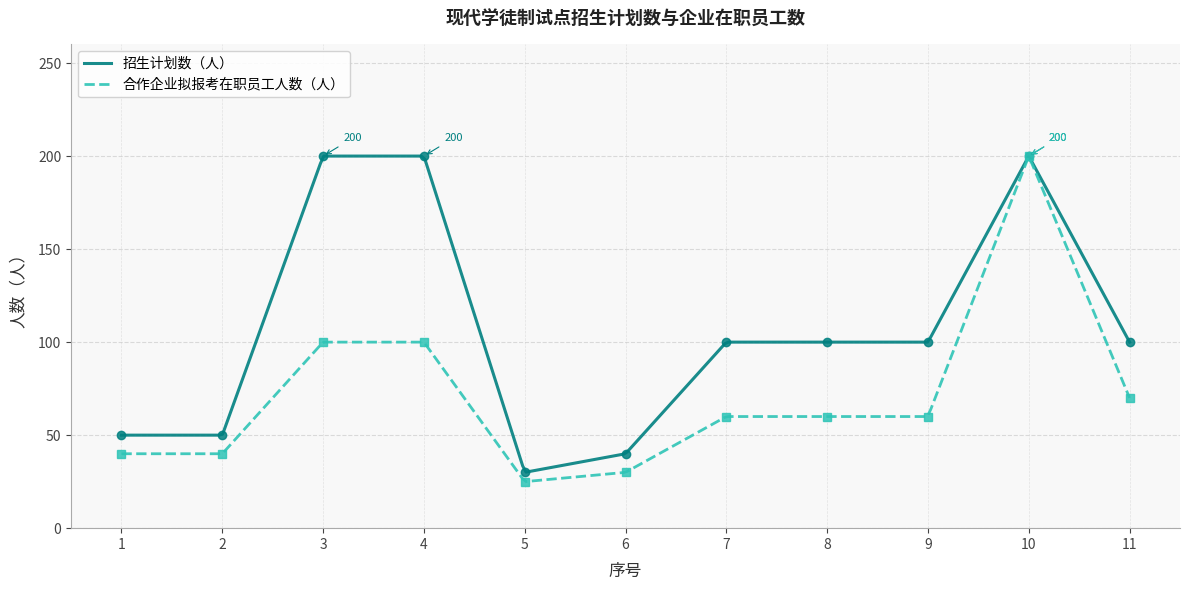

What is the highest value of the 合作企业拟报考在职员工人数（人） series?

199.5